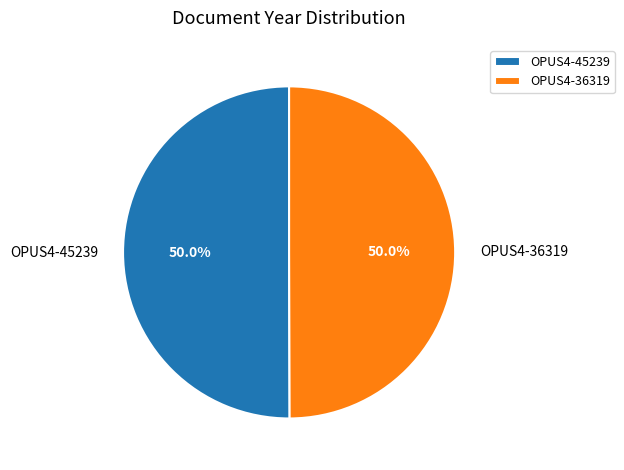

Approximately how many times larger is the value at OPUS4-45239 compared to OPUS4-36319?

1.0